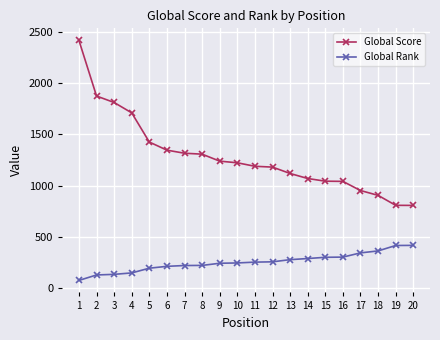

What is the smallest value displayed?

78